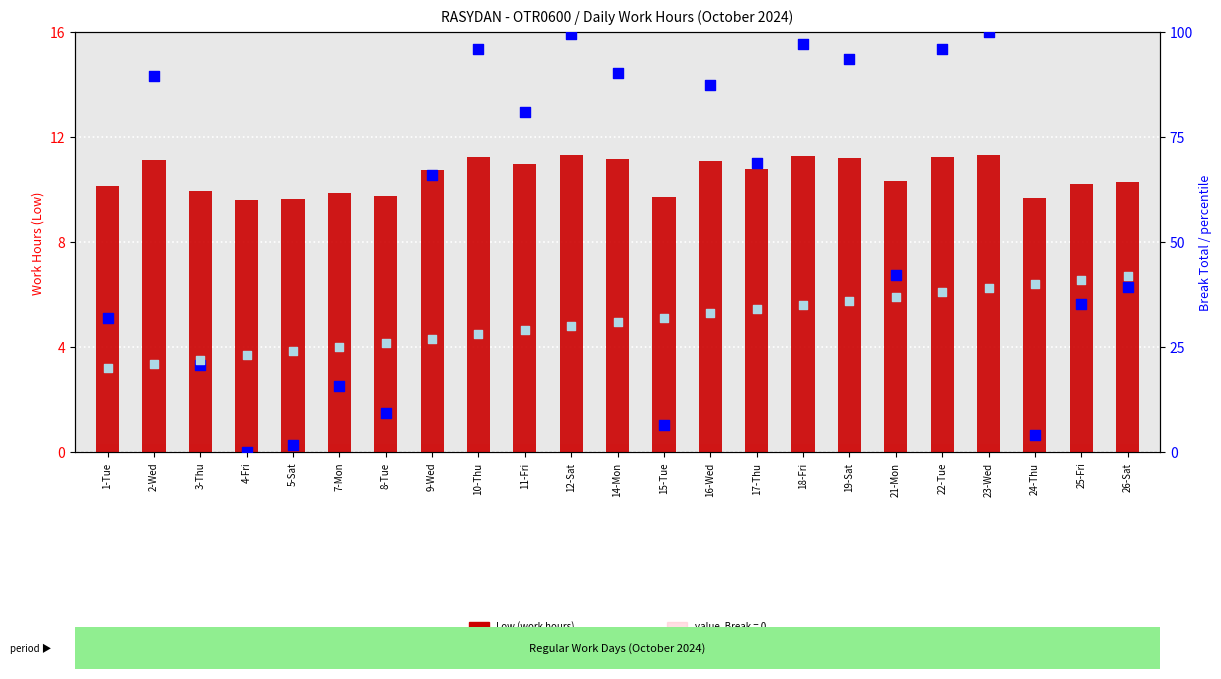

Is the value of Low (work hours) at 24-Thu greater than the value of percentile rank within the sample at 21-Mon?

No